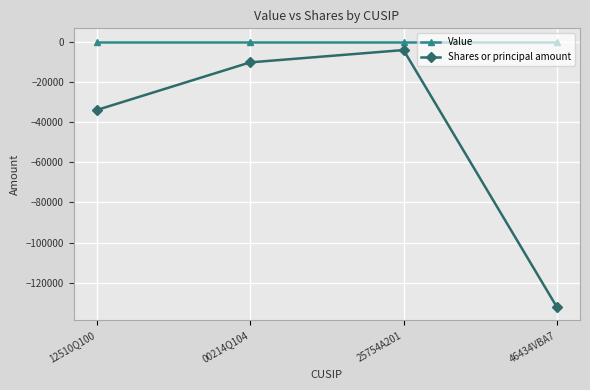

Is this an area chart (filled region under the line)?

No